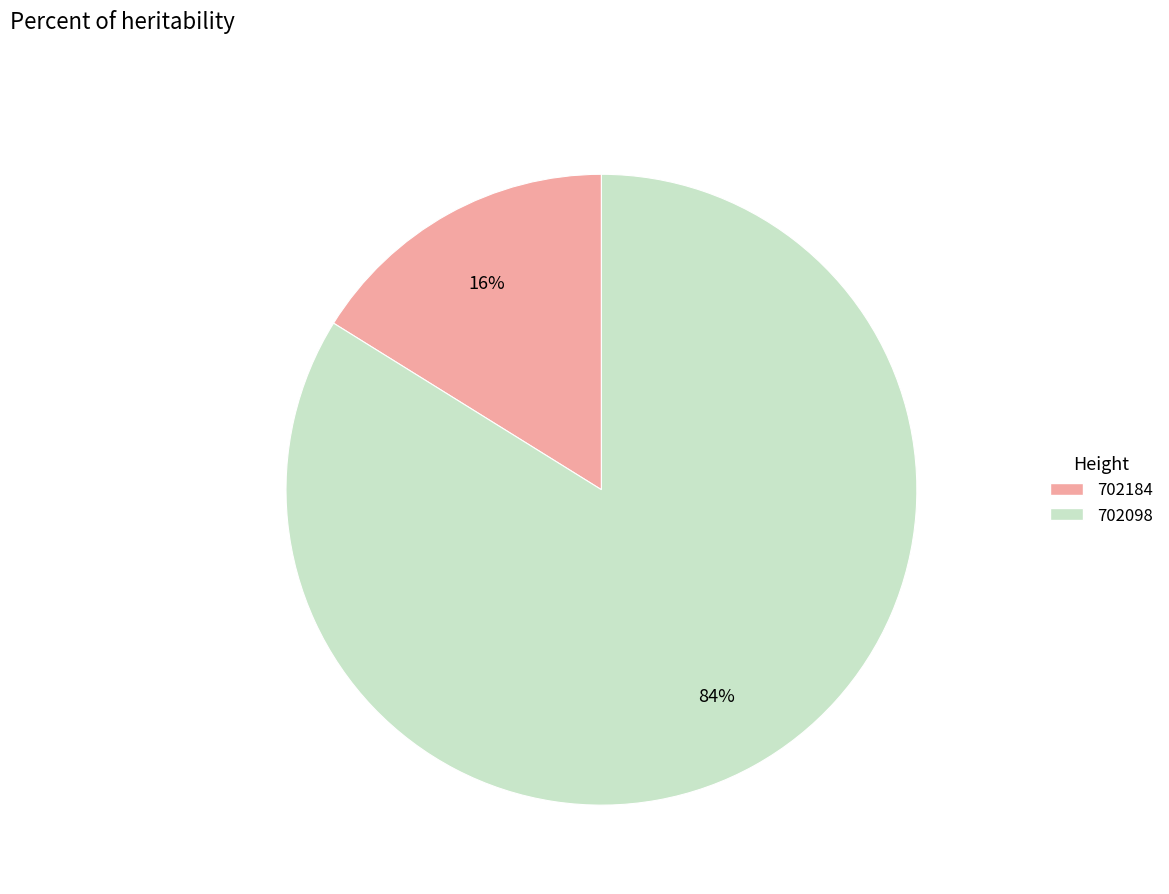

To the nearest percent, what portion does 702184 represent?

16%